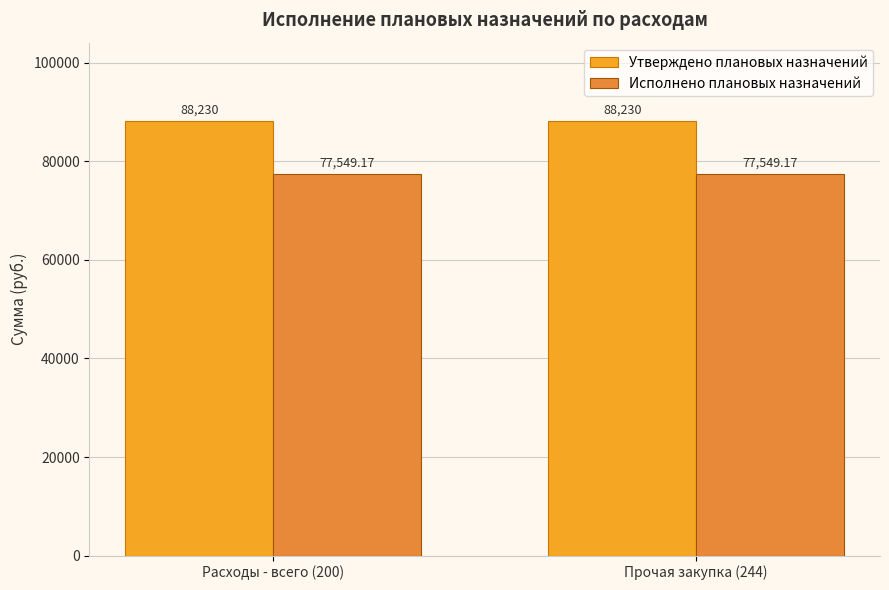

What position from the right is Прочая закупка (244)?

1